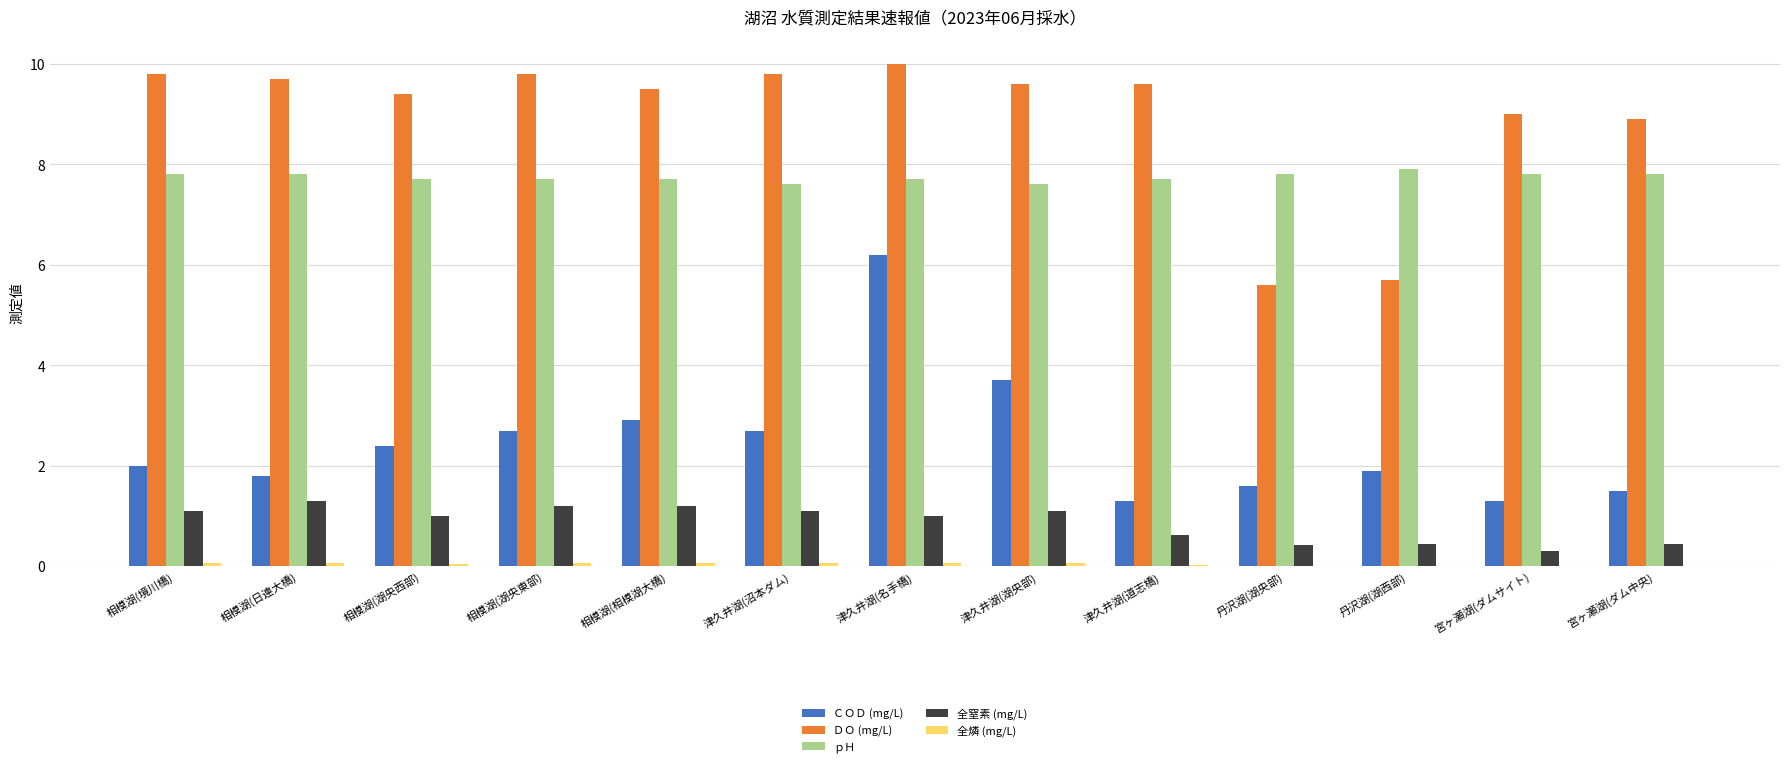

What is the total value across all series at 津久井湖(道志橋)?

19.2